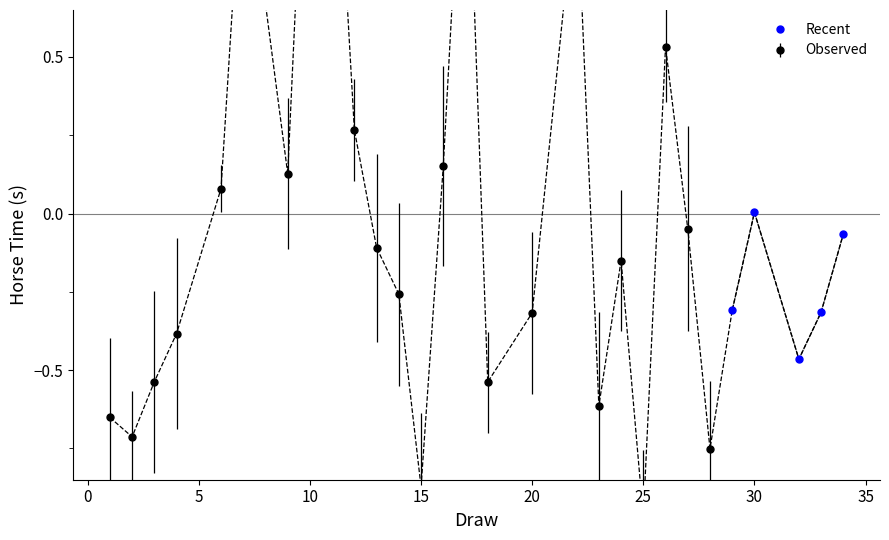

The value at −5 is -0.1. True or false?

False